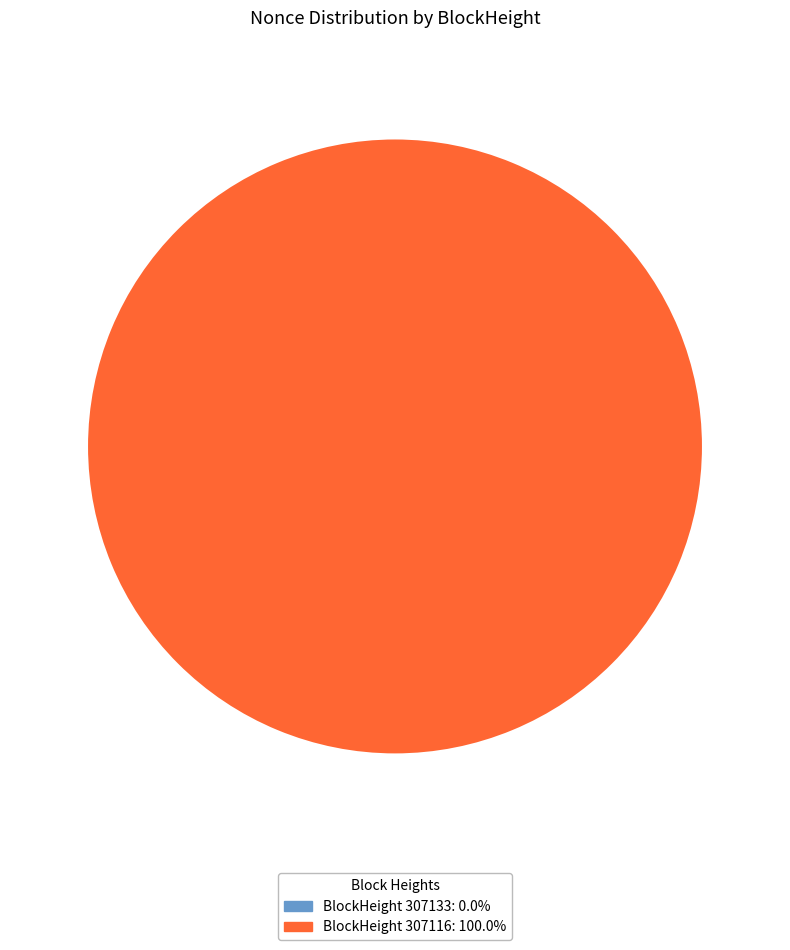

To the nearest percent, what is the difference between the largest and smallest slice percentages?

100%